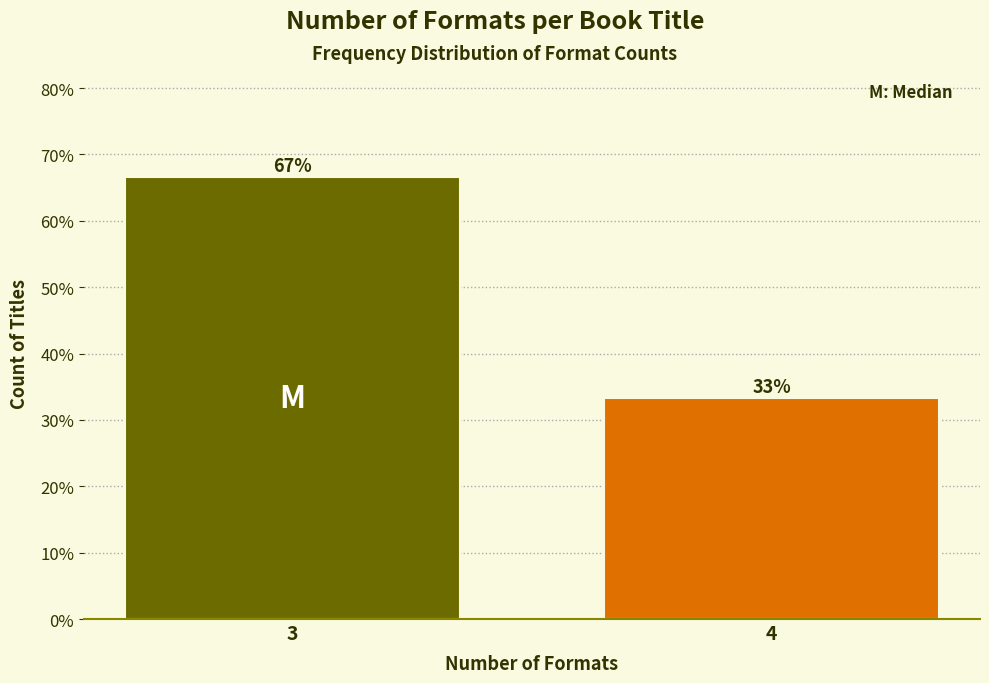

What is the greatest value displayed?

66.7